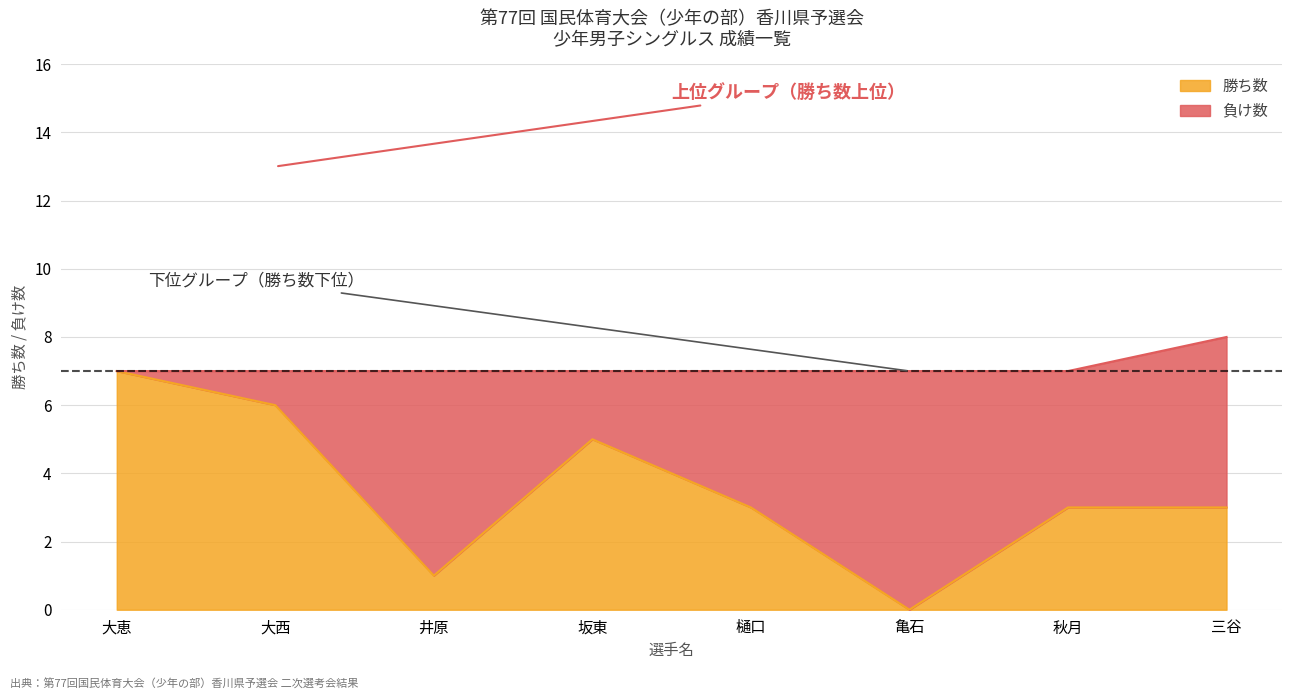

At which label is the value closest to 3?

樋口